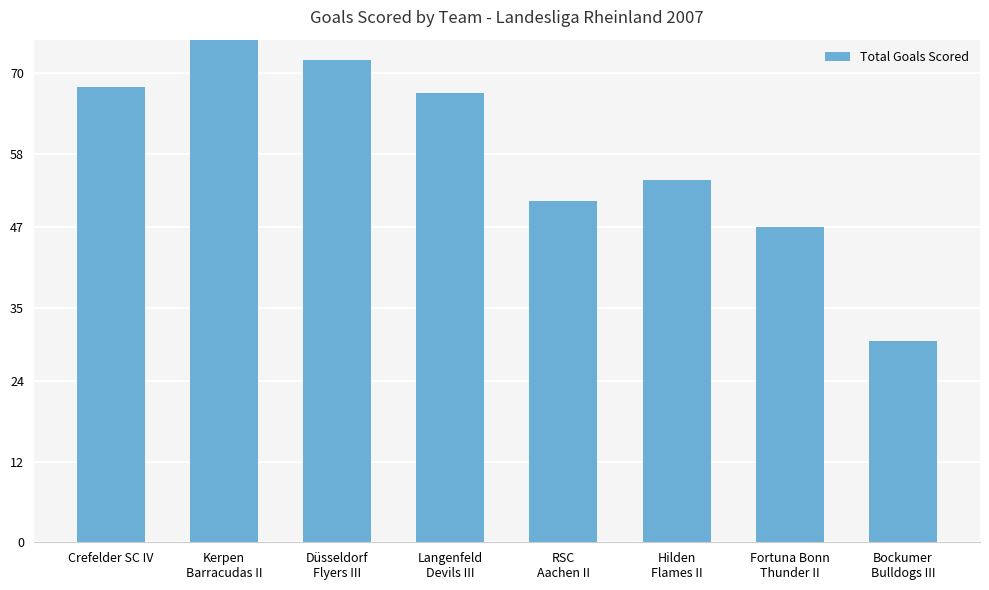

Which category has the lowest value across all series?

Bockumer
Bulldogs III